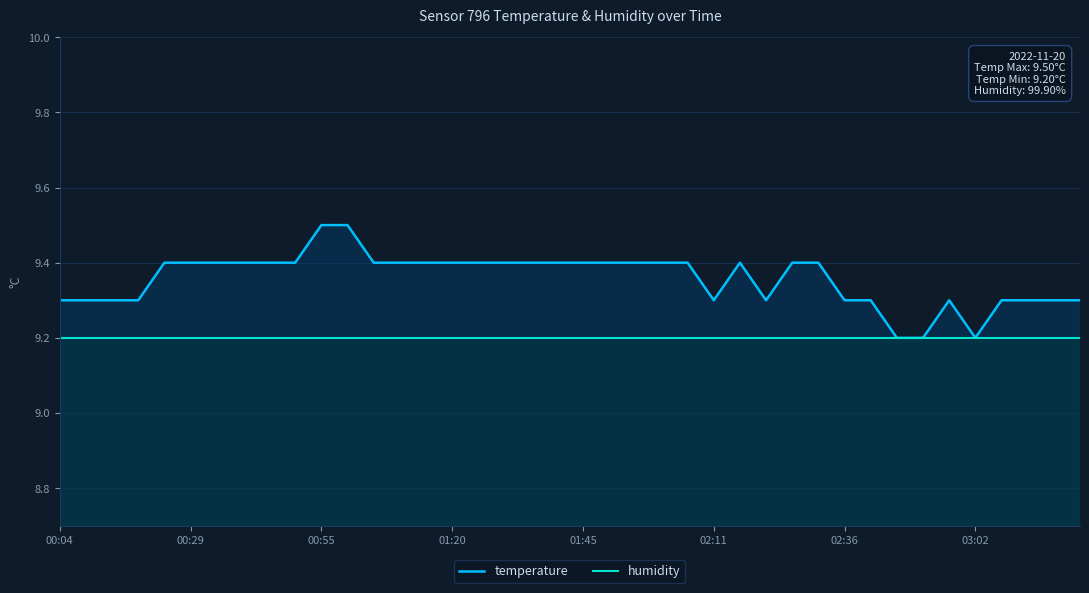

True or false: temperature has more than 2 points higher than both neighbors.

False